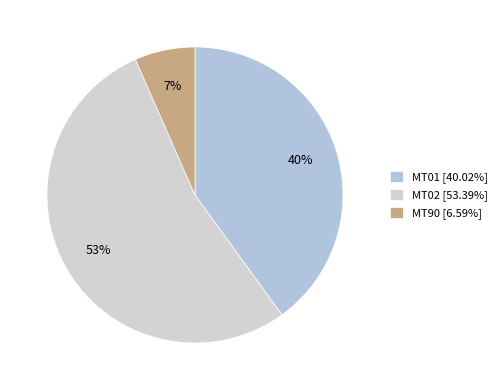

Rank the categories by value from highest to lowest.

MT02, MT01, MT90